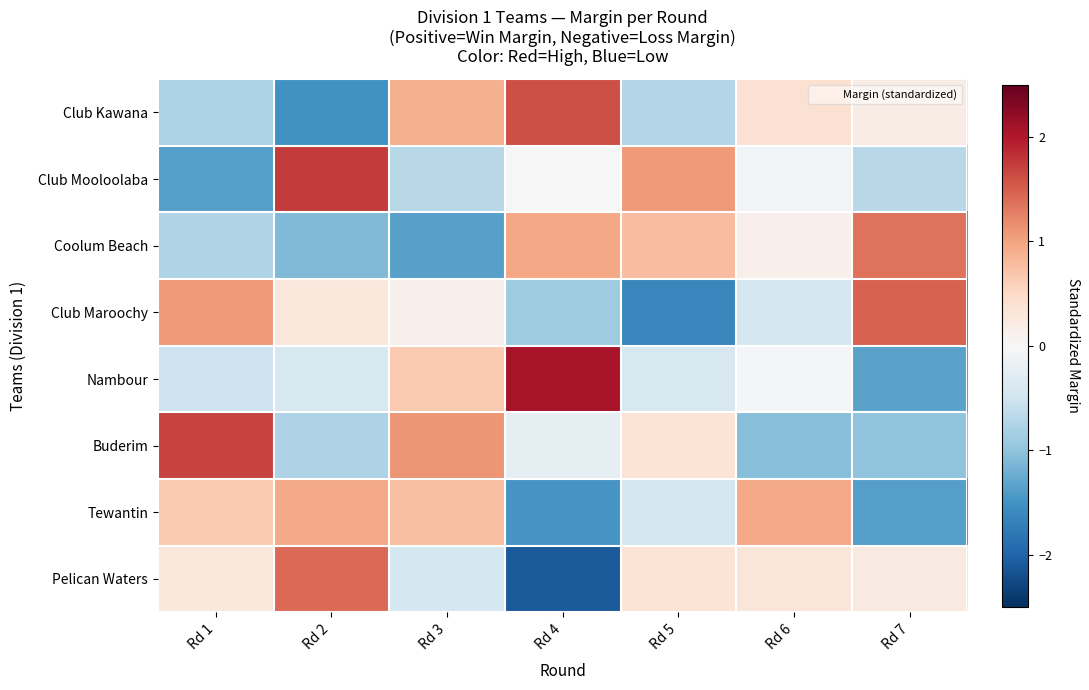

List the series in order of their peak value, highest first.

Nambour, Club Mooloolaba, Buderim, Club Kawana, Club Maroochy, Pelican Waters, Coolum Beach, Tewantin